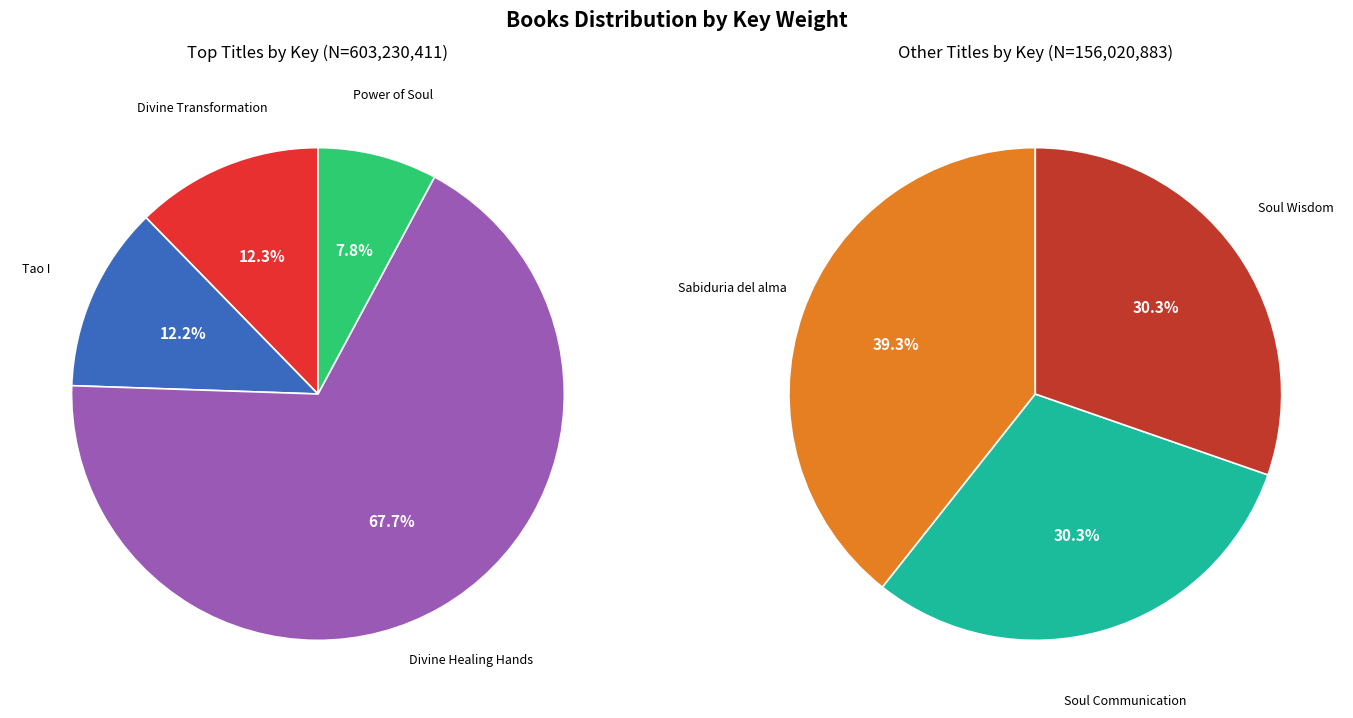

Does any single category account for the majority?

Yes